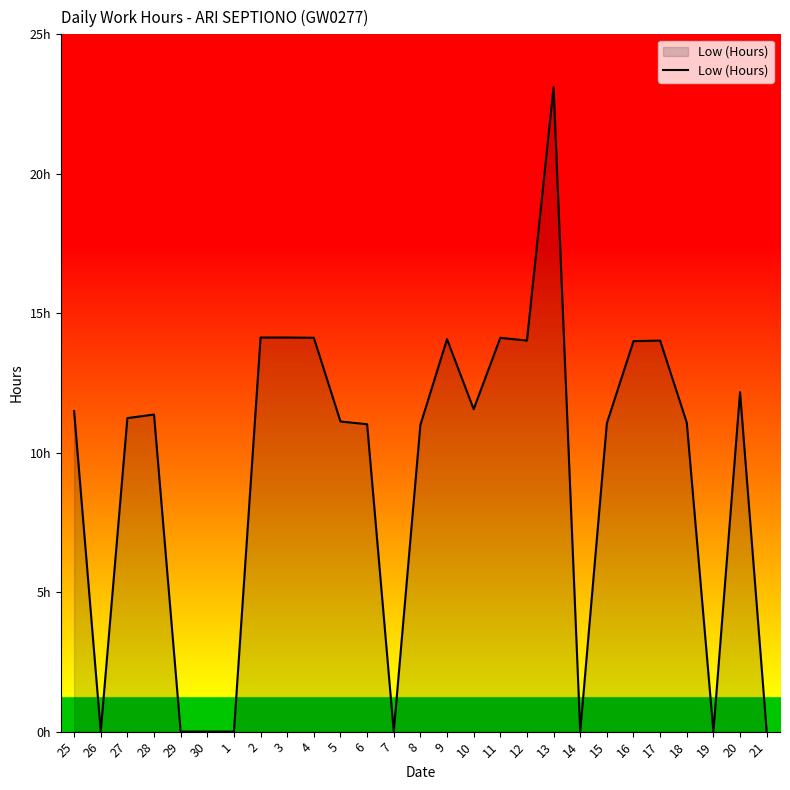

Does the chart have visible grid lines?

No